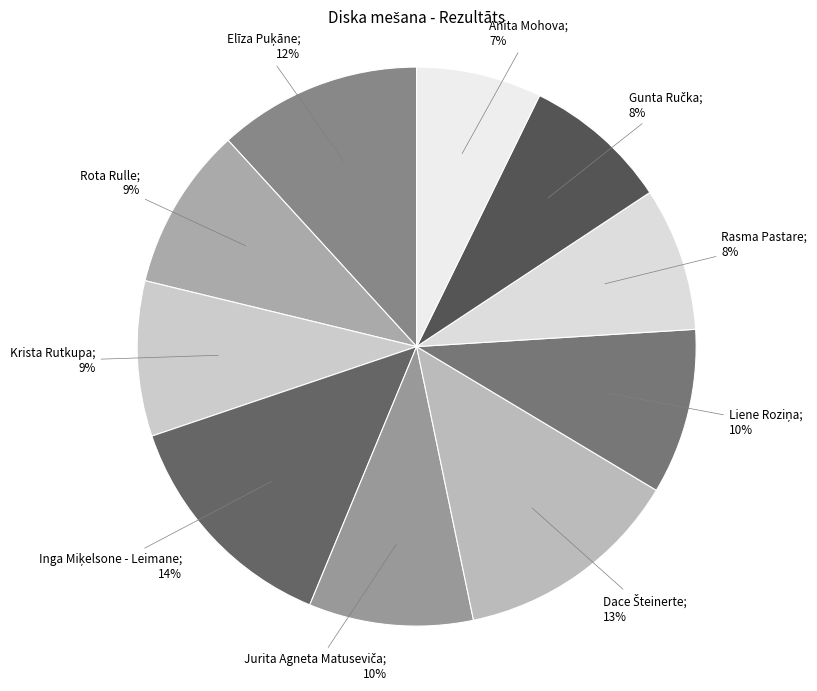

How many segments does this pie chart have?

10